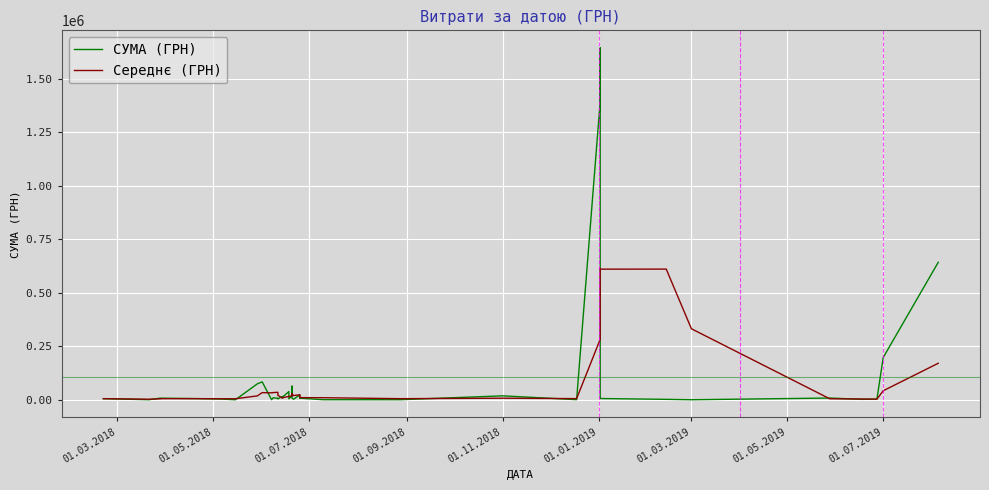

Does the chart display data point markers on the line(s)?

No